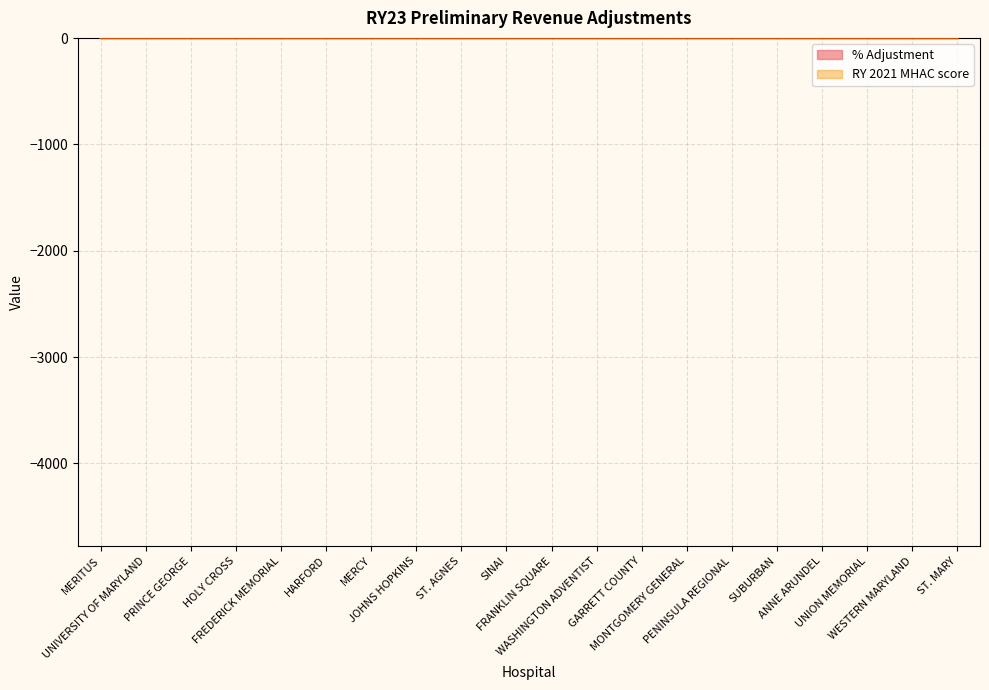

True or false: RY 2021 MHAC score and % Adjustment cross at least once.

False